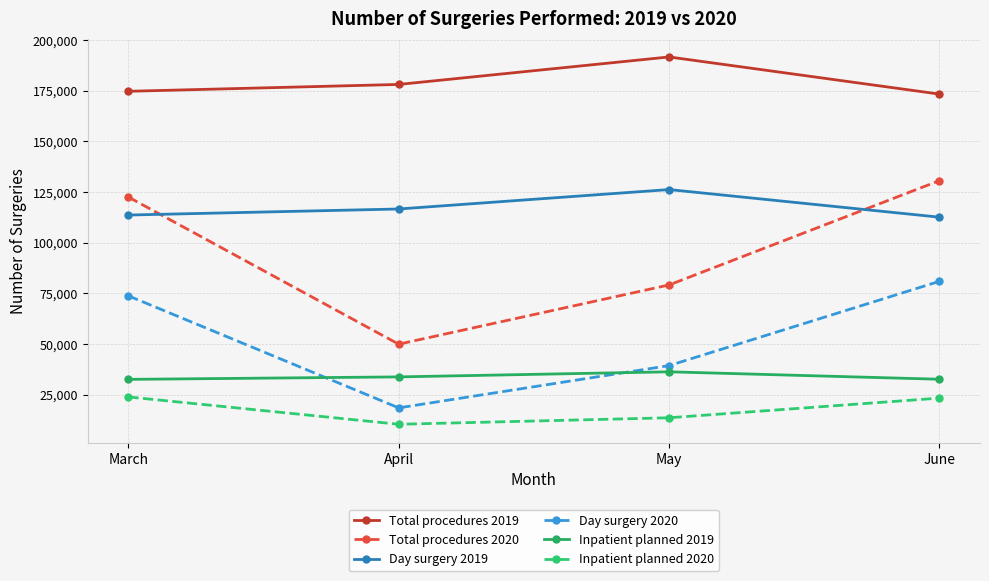

True or false: Day surgery 2019 and Inpatient planned 2020 cross at least once.

False